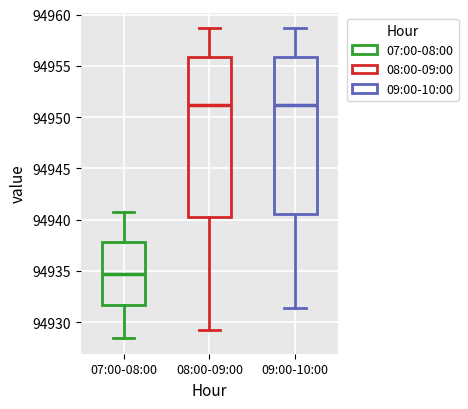

Reading left to right, transcribe this box plot: for each box, give where its median line is, the range the box spans, and where its two whiskers end, as read against the y-axis. The values are not printed on the chart, so give them approximately, as read against the axis.

07:00-08:00: median 94934.5, box 94931.5 to 94938.0, whiskers 94928.5 to 94940.5
08:00-09:00: median 94951.0, box 94940.0 to 94956.0, whiskers 94929.0 to 94958.5
09:00-10:00: median 94951.0, box 94940.5 to 94956.0, whiskers 94931.5 to 94958.5